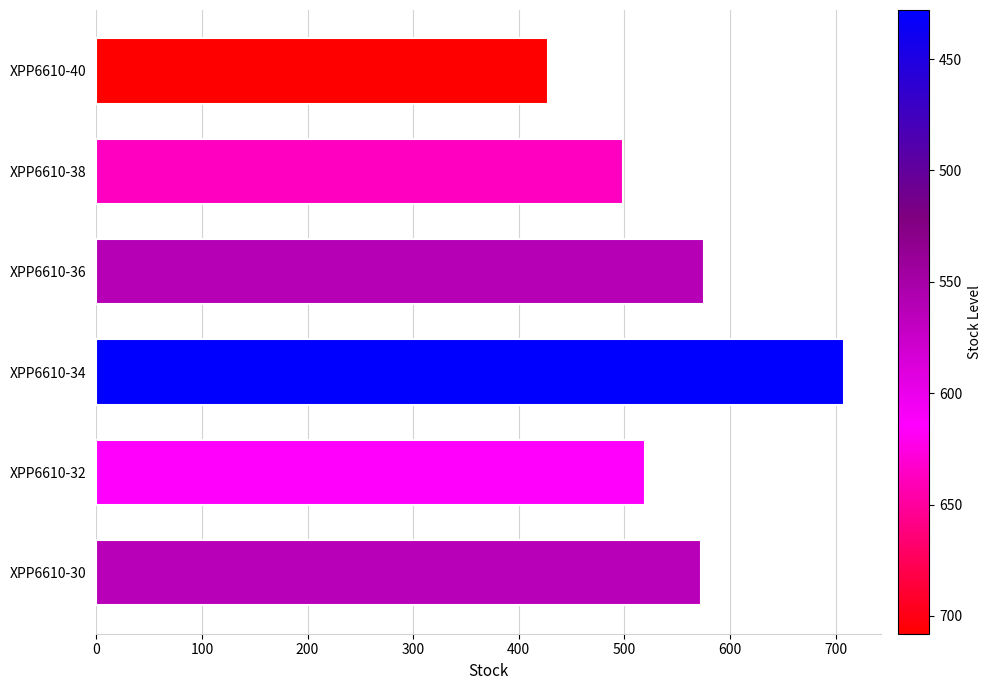

What is the difference between the maximum and minimum values?

280